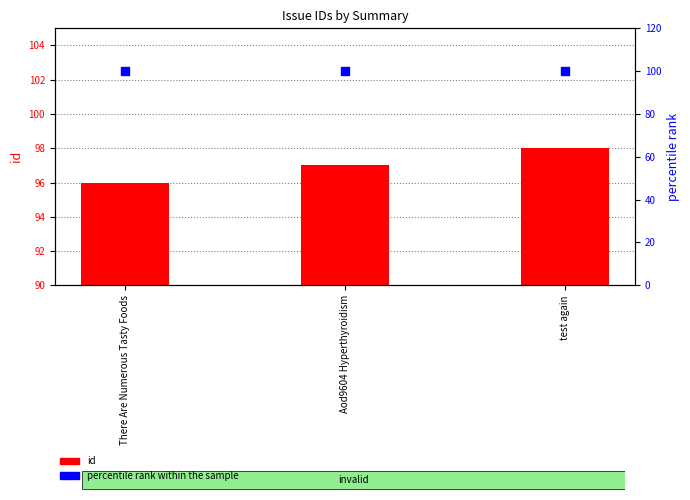

Which series reaches the maximum Y coordinate?

percentile rank within the sample